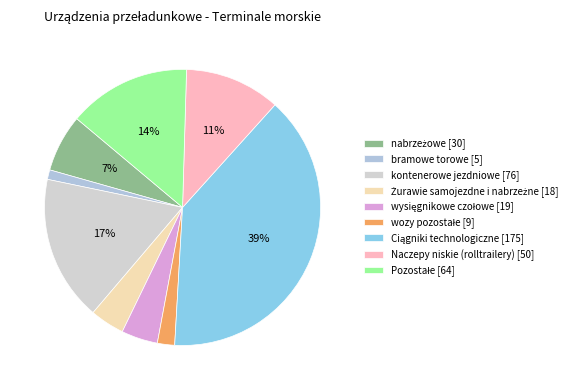

Count the number of slices in the pie.

9